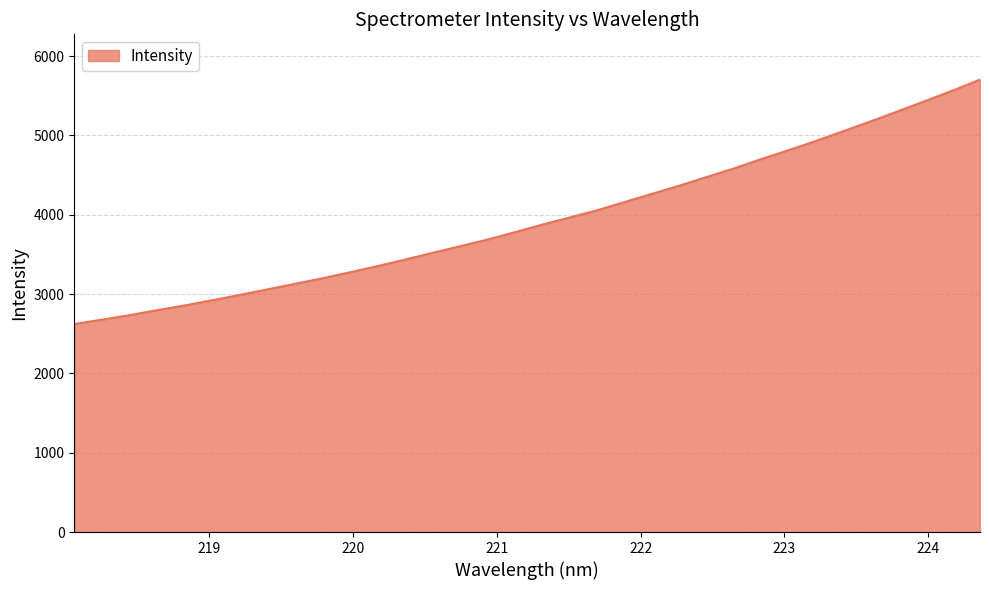

What is the difference between the maximum and minimum values?

3082.4